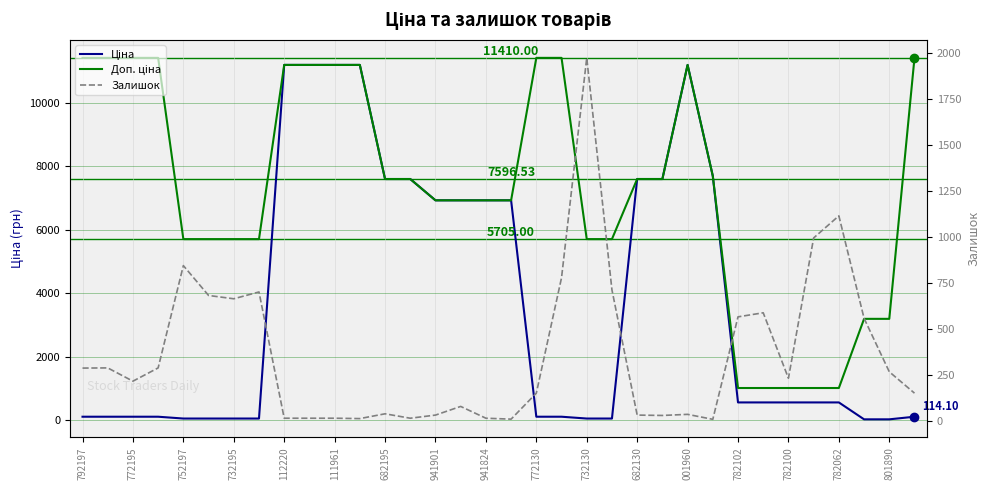

What is the maximum value shown in the chart?

11410.0